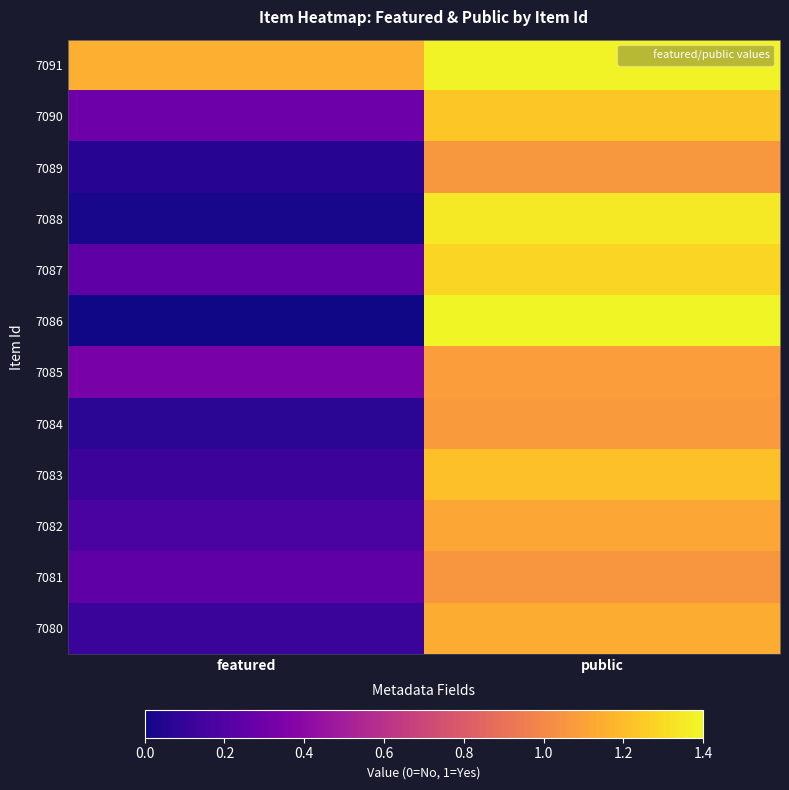

What is the spread (max minus min) of values at featured?

1.1